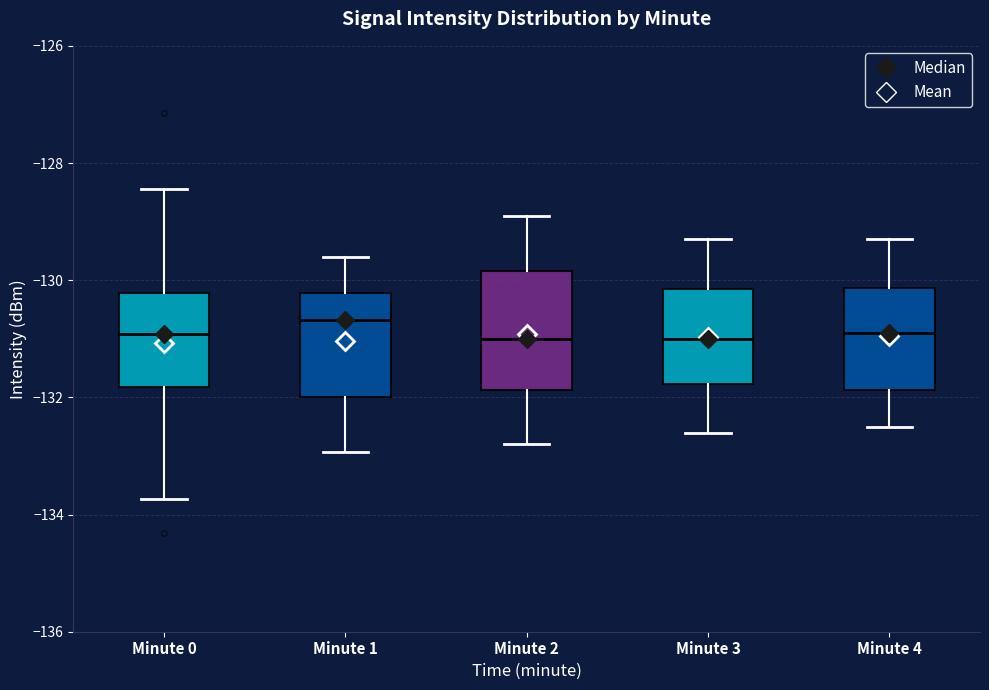

Reading left to right, read every box against the y-axis: the position of its median line, the range the box covers, and the ends of its whiskers. The values are not printed on the chart, so give them approximately, as read against the axis.

Minute 0: median -131.0, box -131.8 to -130.2, whiskers -133.8 to -128.4
Minute 1: median -130.6, box -132.0 to -130.2, whiskers -133.0 to -129.6
Minute 2: median -131.0, box -131.8 to -129.8, whiskers -132.8 to -128.8
Minute 3: median -131.0, box -131.8 to -130.2, whiskers -132.6 to -129.2
Minute 4: median -130.8, box -131.8 to -130.2, whiskers -132.4 to -129.2